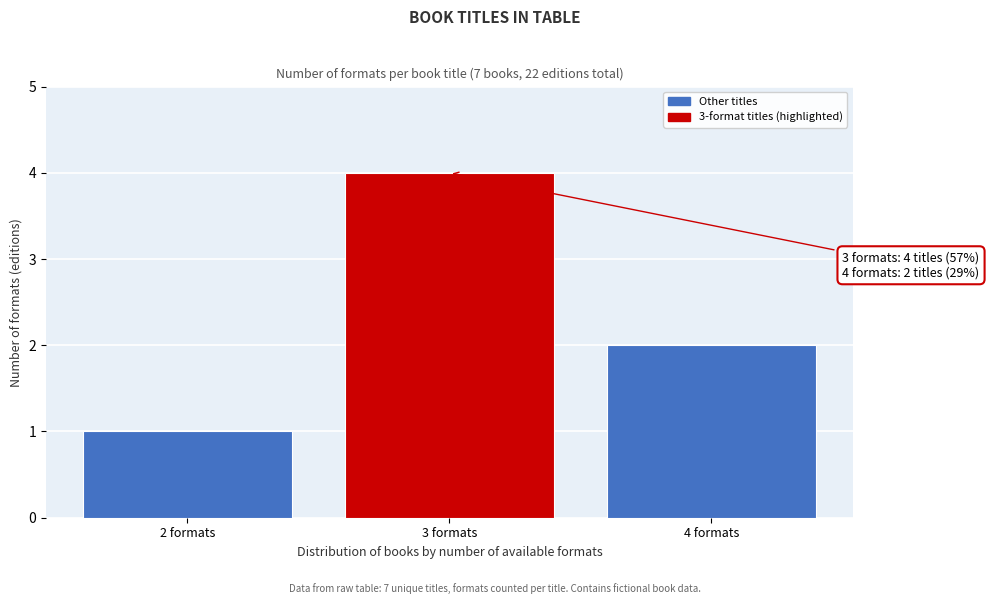

Reading left to right, list all the values displayed in this chart.

1	4	2